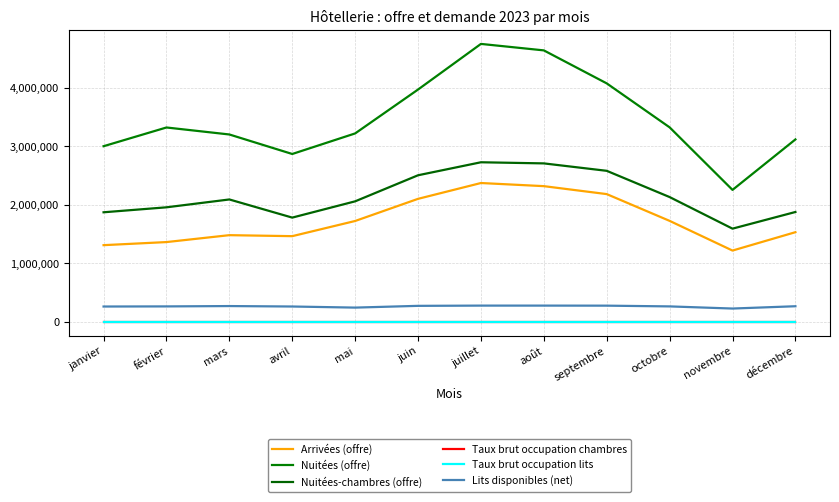

What value does the Nuitées-chambres (offre) series have at avril?

1782176.0